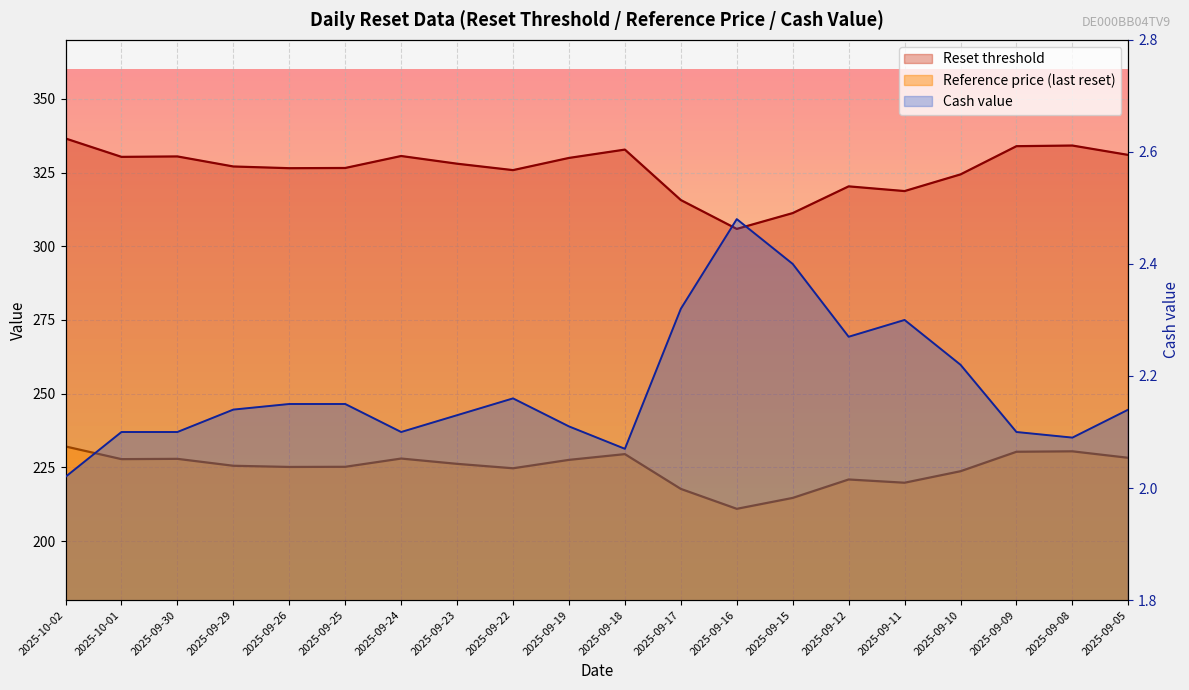

True or false: Cash value and Reset threshold cross at least once.

False